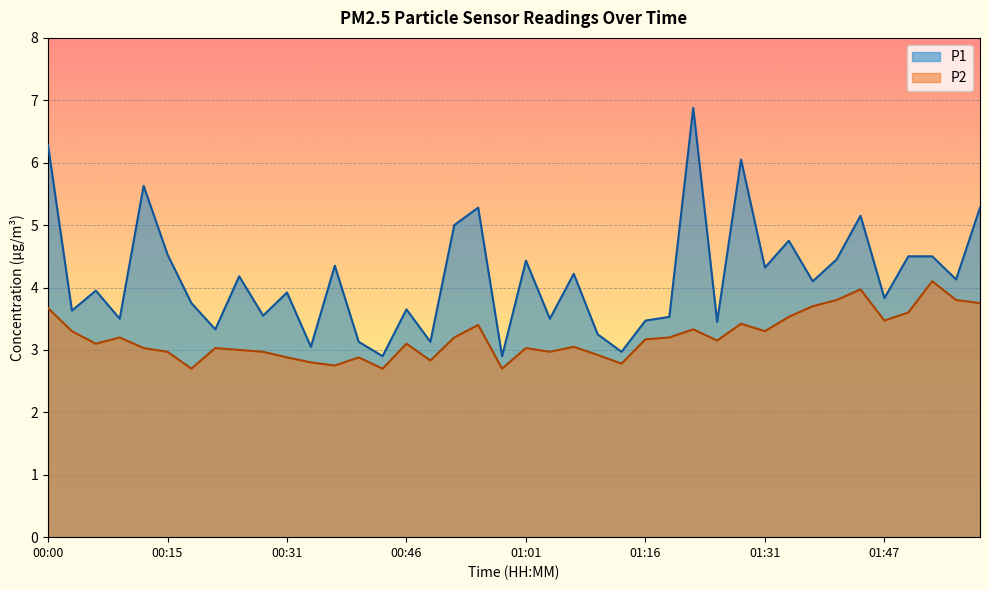

Reading left to right, list all the values displayed in this chart.

P1: 6.3	3.6	4.0	3.5	5.6	4.5	3.8	3.3	4.2	3.5	3.9	3.0	4.3	3.1	2.9	3.6	3.1	5.0	5.3	2.9	4.4	3.5	4.2	3.2	3.0	3.5	3.5	6.9	3.5	6.0	4.3	4.8	4.1	4.5	5.2	3.8	4.5	4.5	4.1	5.3
P2: 3.7	3.3	3.1	3.2	3.0	3.0	2.7	3.0	3.0	3.0	2.9	2.8	2.8	2.9	2.7	3.1	2.8	3.2	3.4	2.7	3.0	3.0	3.0	2.9	2.8	3.2	3.2	3.3	3.1	3.4	3.3	3.5	3.7	3.8	4.0	3.5	3.6	4.1	3.8	3.8